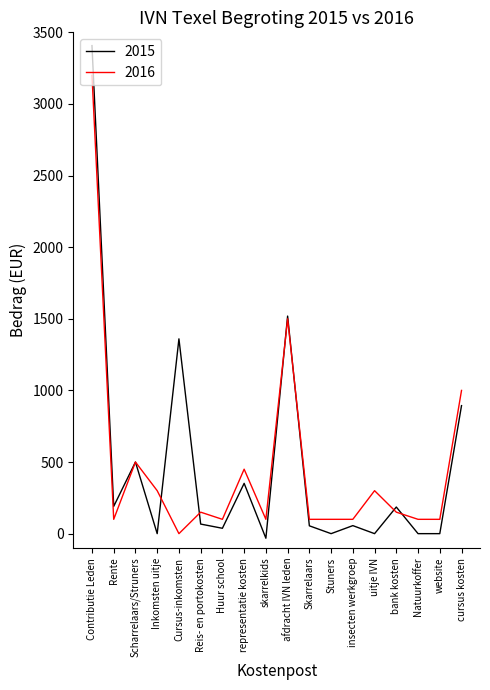

How many lines are shown in the chart?

2